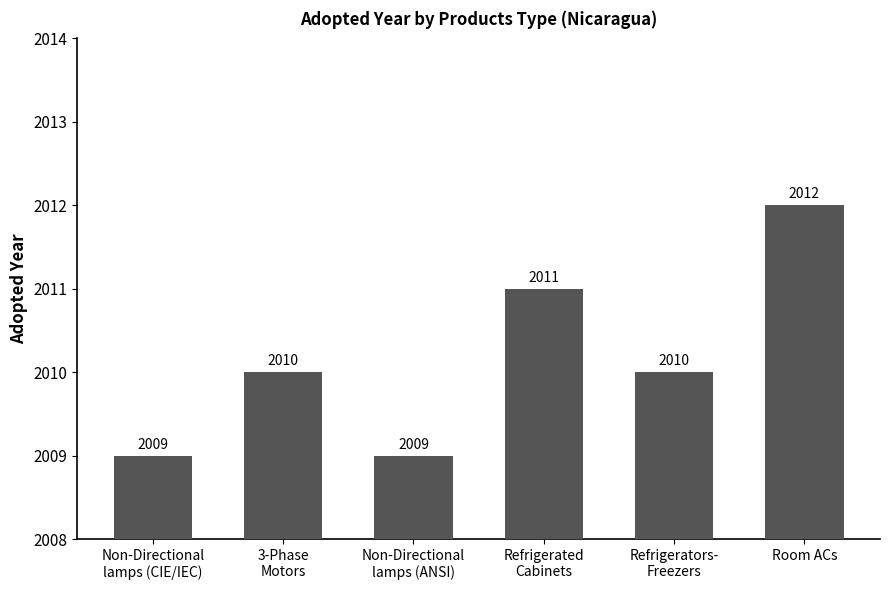

What is the approximate value at Room ACs?

2012